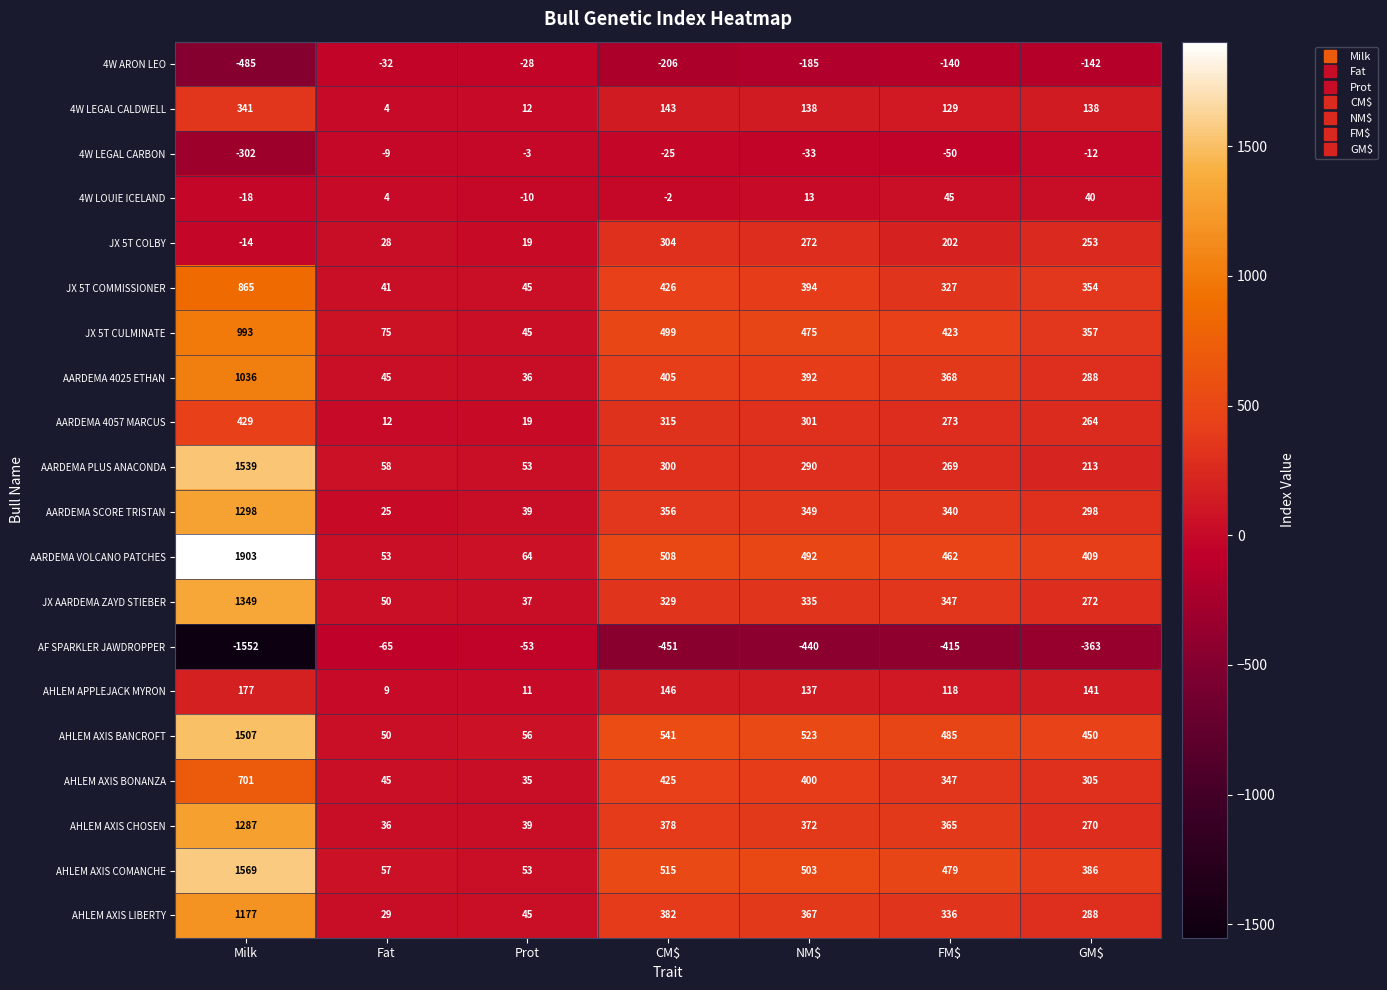

What is the difference between the highest and lowest values at Prot?

117